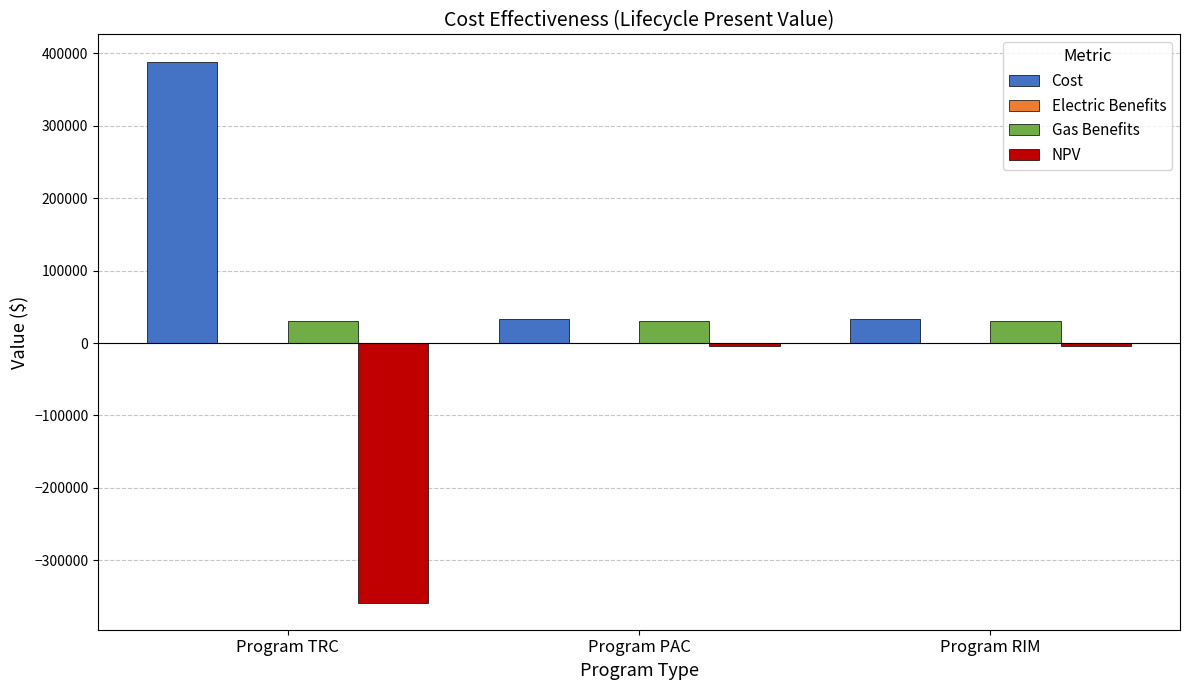

What is the greatest value displayed?

388679.7